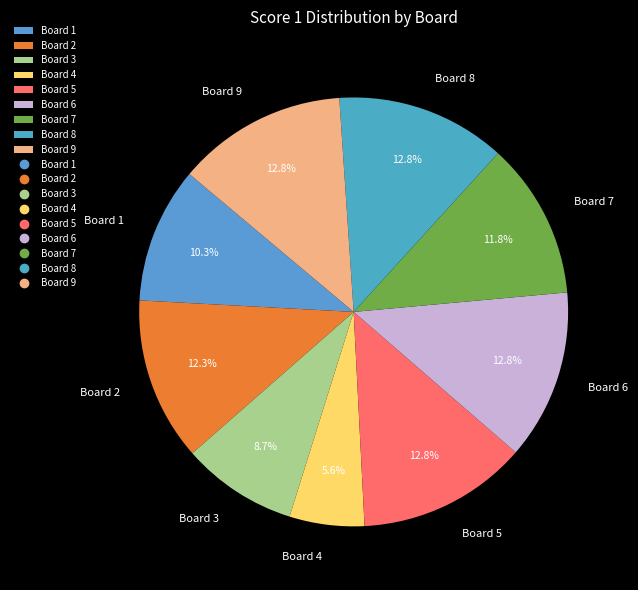

Count the number of slices in the pie.

9